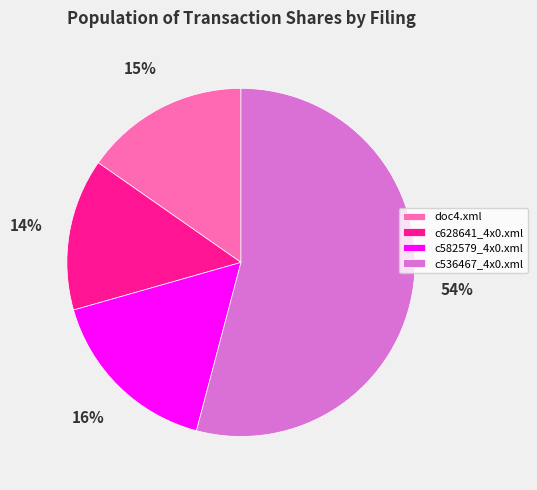

How many slices are in this pie chart?

4